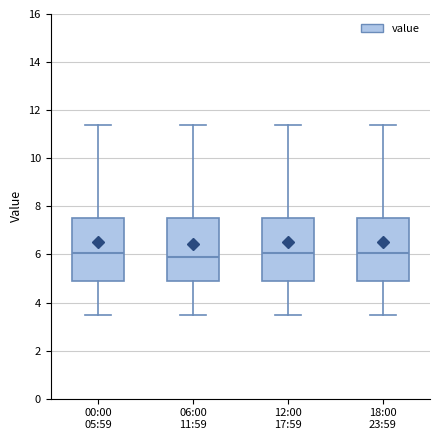

Reading left to right, read every box against the y-axis: the position of its median line, the range the box covers, and the ends of its whiskers. The values are not printed on the chart, so give them approximately, as read against the axis.

00:00 05:59: median 6.0, box 4.8 to 7.6, whiskers 3.6 to 11.4
06:00 11:59: median 6.0, box 4.8 to 7.6, whiskers 3.6 to 11.4
12:00 17:59: median 6.0, box 4.8 to 7.6, whiskers 3.6 to 11.4
18:00 23:59: median 6.0, box 4.8 to 7.6, whiskers 3.6 to 11.4